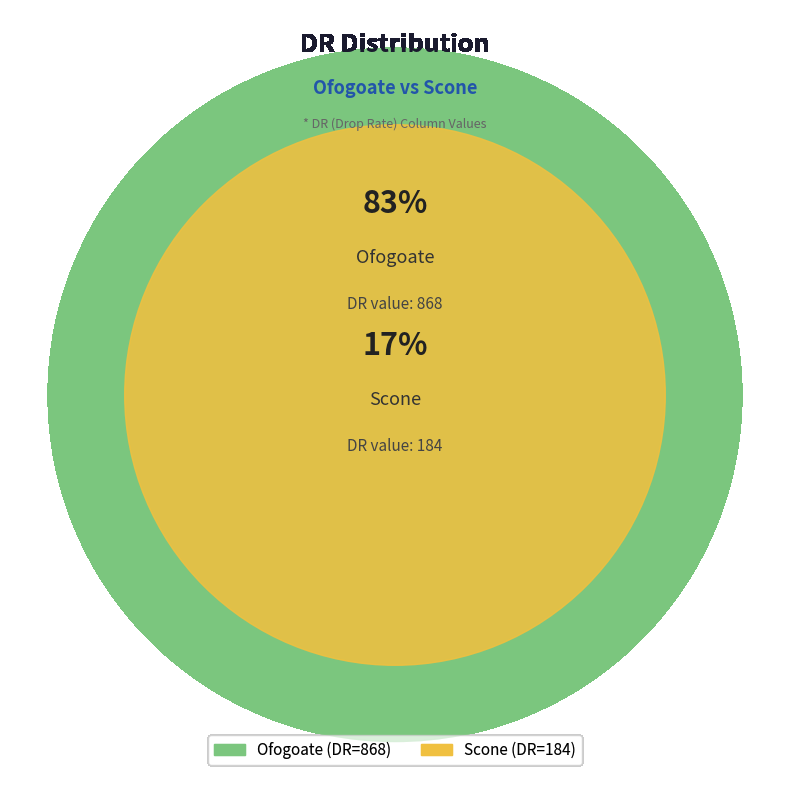

Which slice represents more than half of the pie?

Ofogoate